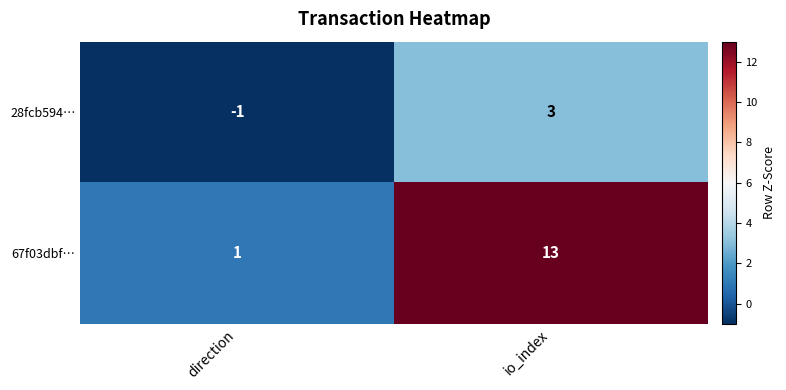

The 67f03dbf… series shows 1 at direction. True or false?

True